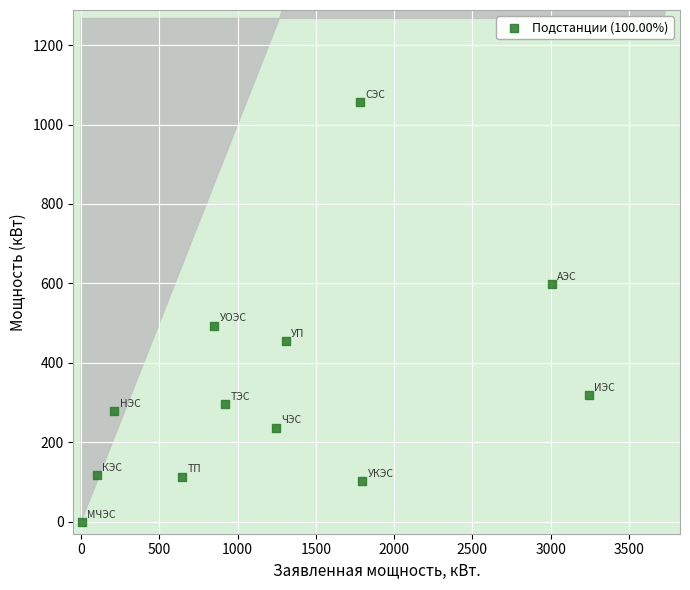

What Y value in the scatter plot is closest to 528?

494.0